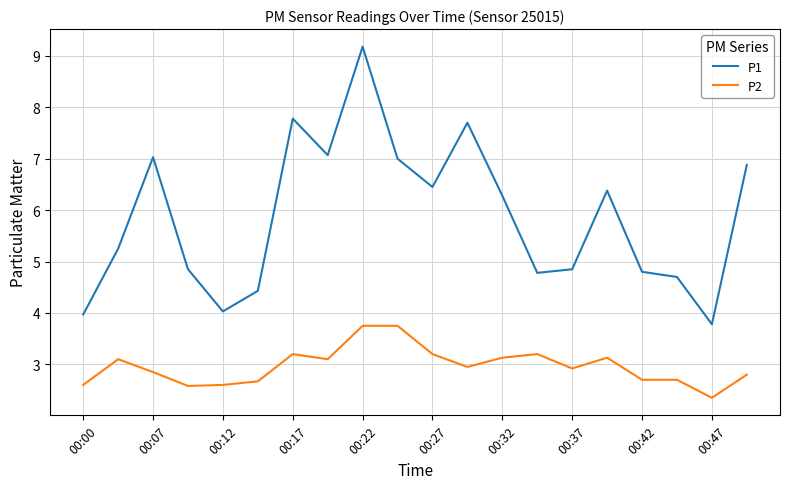

What is the difference between the maximum and minimum values in the P1 series?

5.4